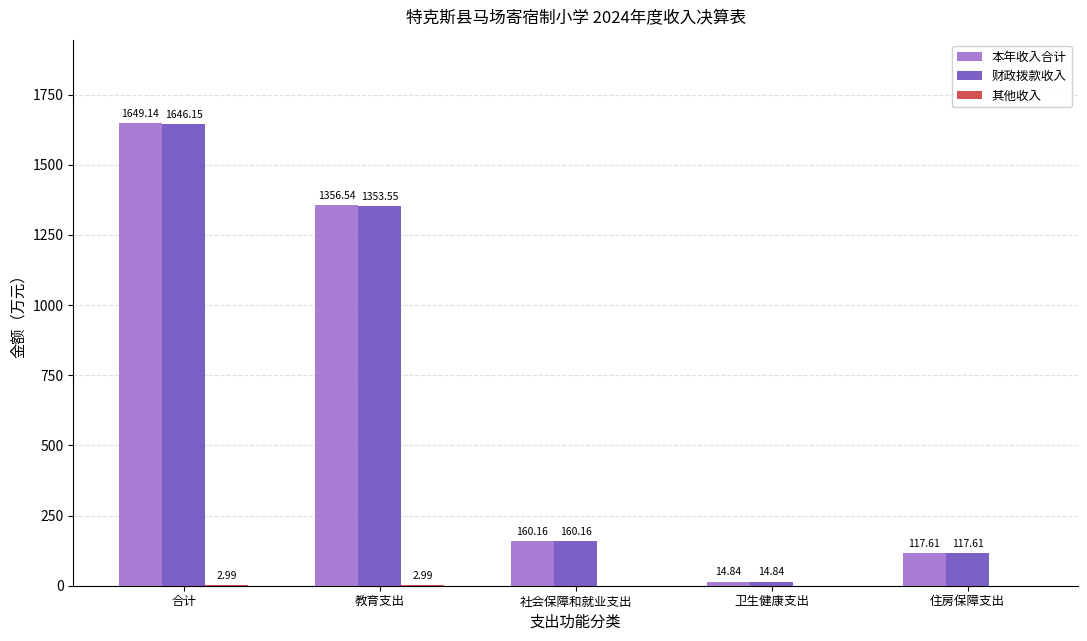

At which category is the sum across all series the highest?

合计